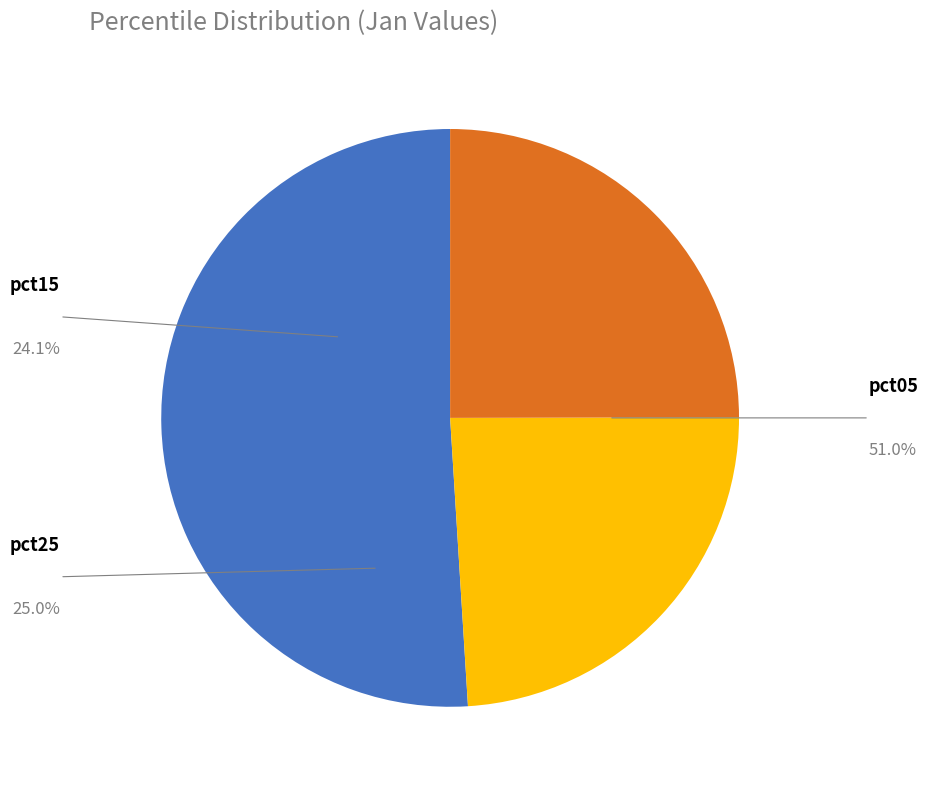

Does any single category account for the majority?

Yes